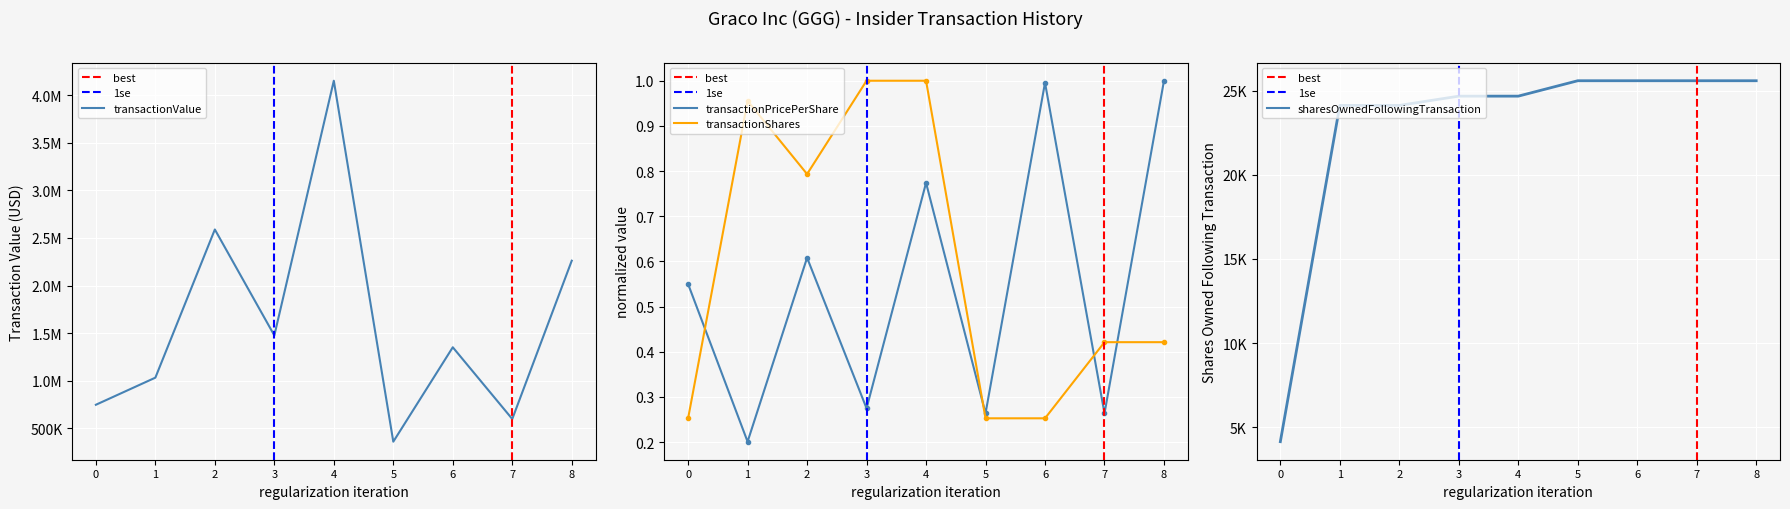

How many data points in transactionValue are above 1350600?

4